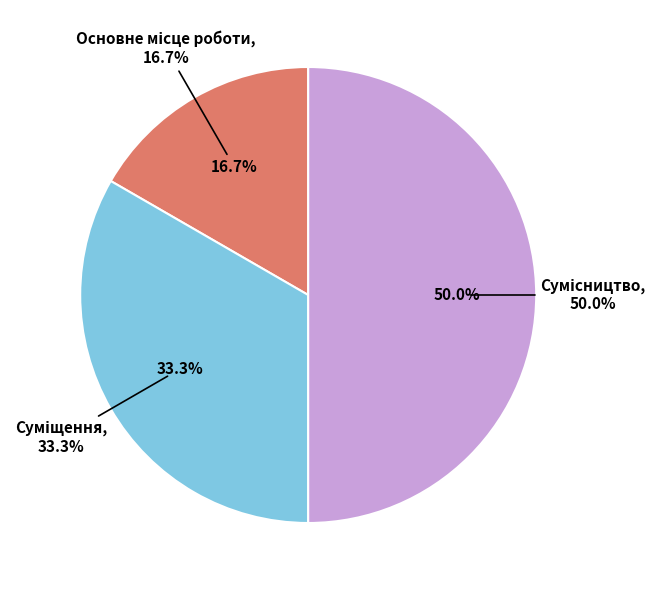

How many segments does this pie chart have?

3